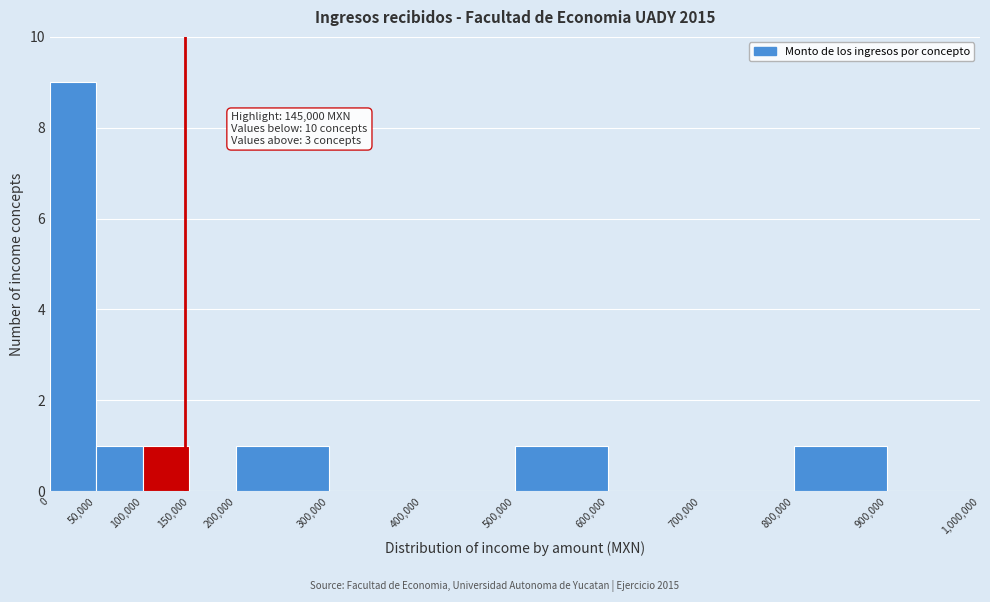

Over which range of the x-axis is the bar tallest?

0 to 50,000